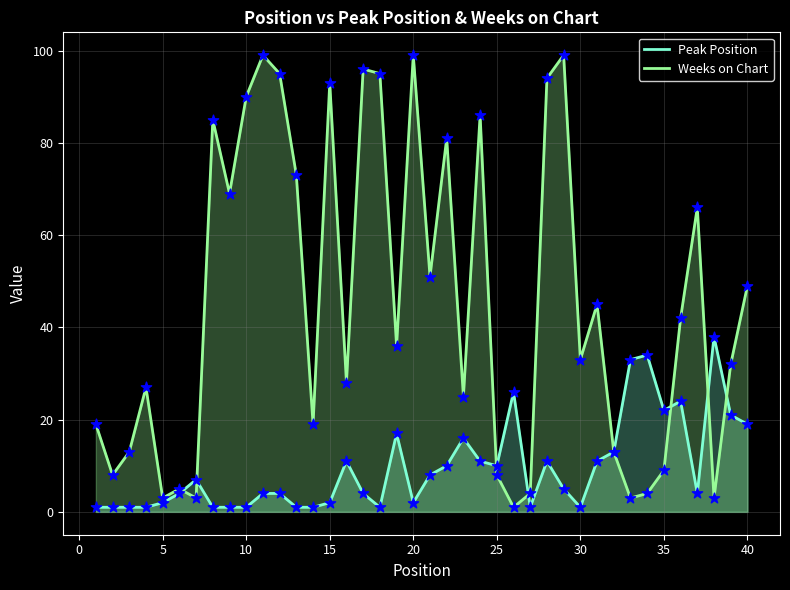

At how many categories does at least one series exceed 42?

18